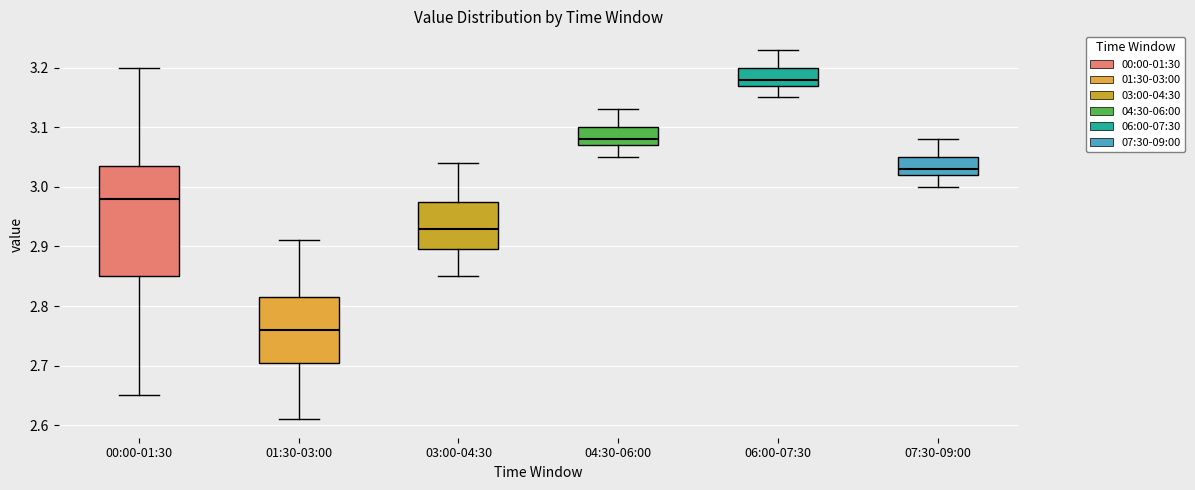

Comparing the boxes themselves (not the whiskers), which one is the tallest?

00:00-01:30